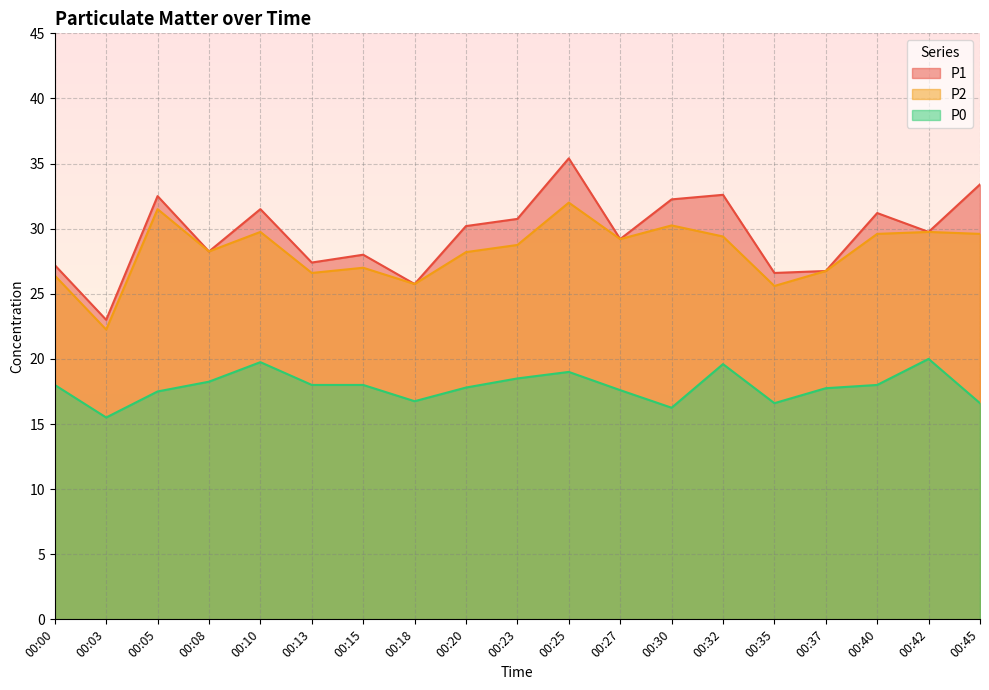

At which category does P0 reach its first local peak?

00:10